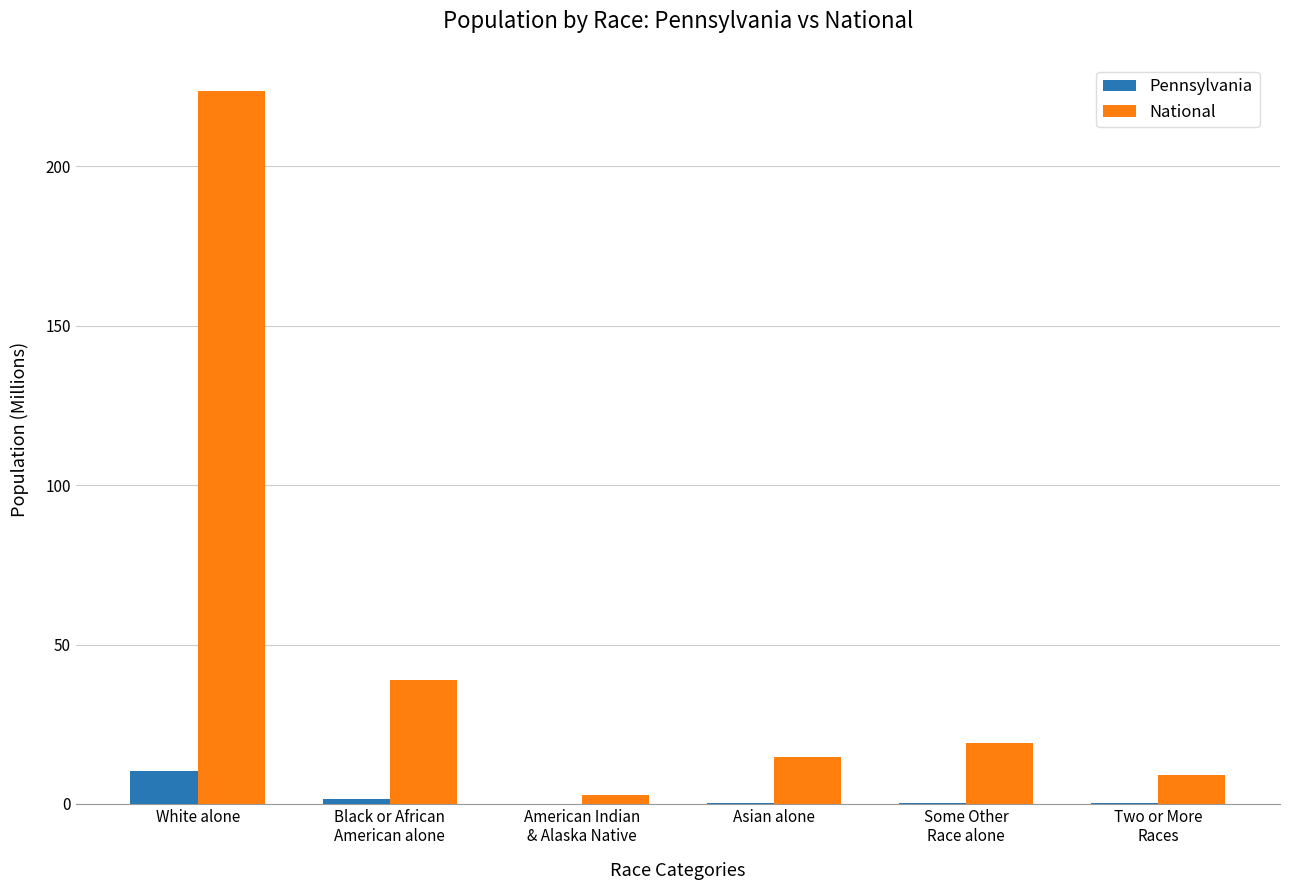

What are all the series names shown in the legend?

Pennsylvania, National